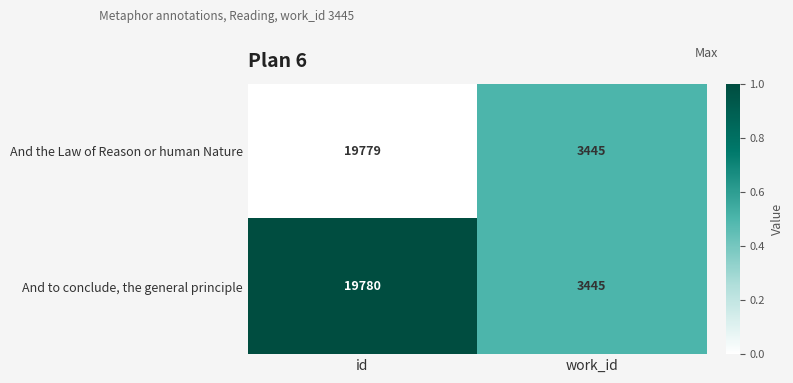

Which series has the widest spread of values?

And to conclude, the general principle